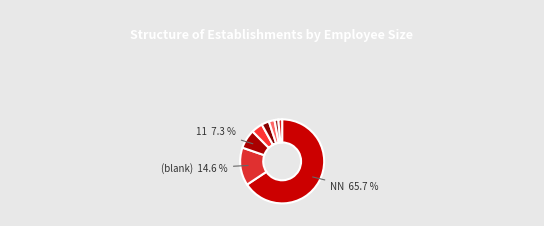

How many segments does this pie chart have?

8